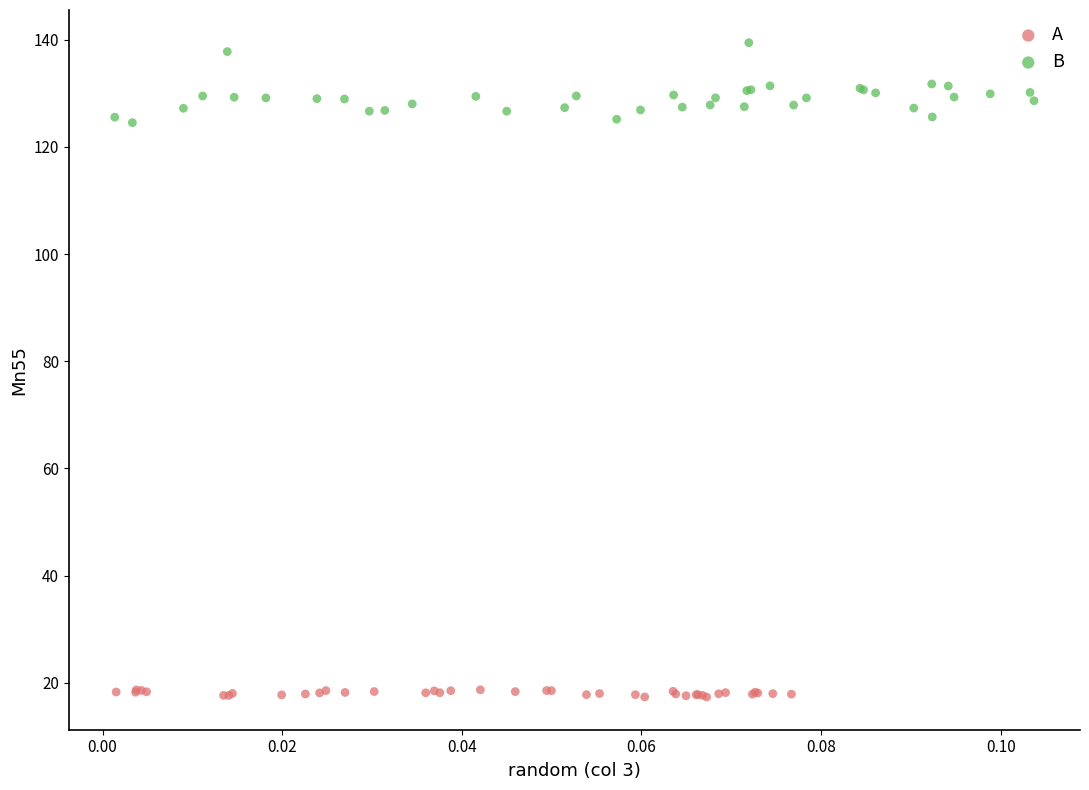

What are all the series names shown in the legend?

A, B